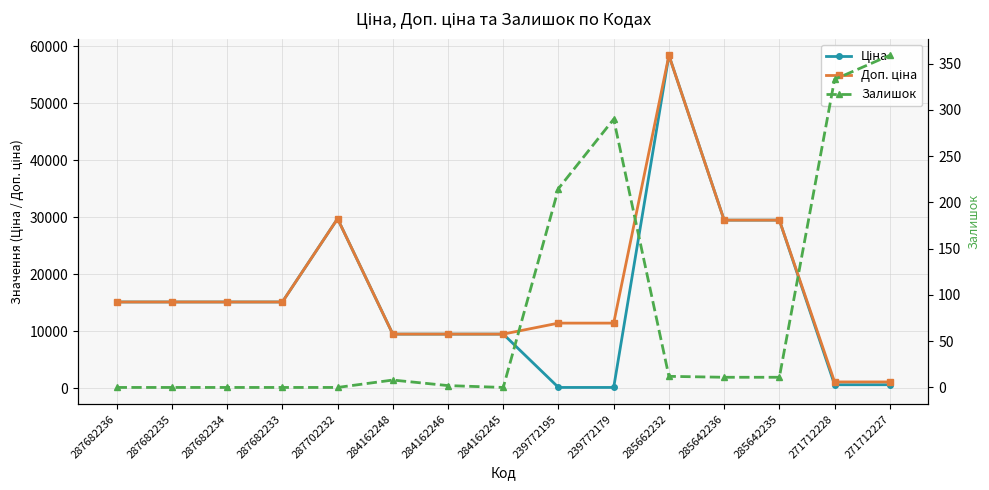

At which label is Ціна closest to 29270?

285642236